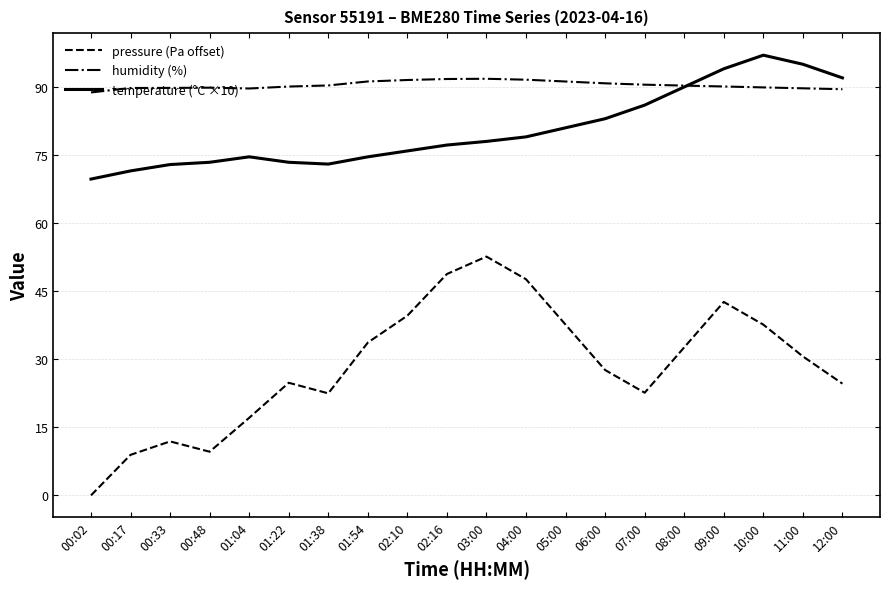

Rank the series by their maximum value, from highest to lowest.

temperature (°C ×10), humidity (%), pressure (Pa offset)